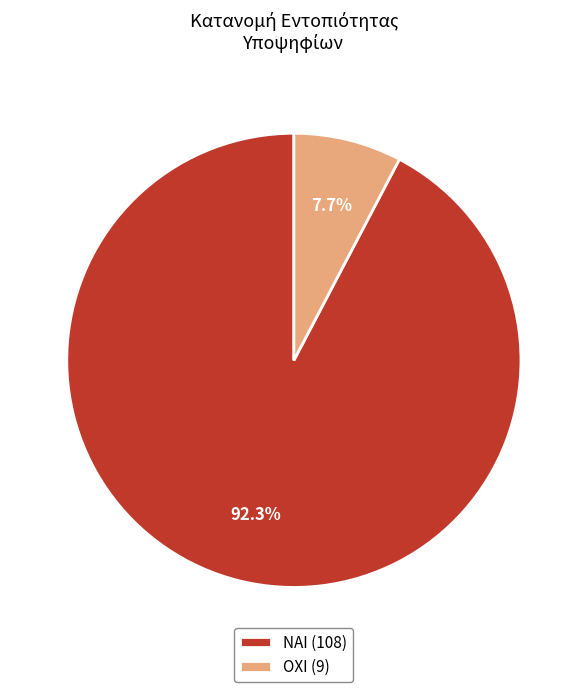

What is the smallest slice in the pie chart?

ΟΧΙ